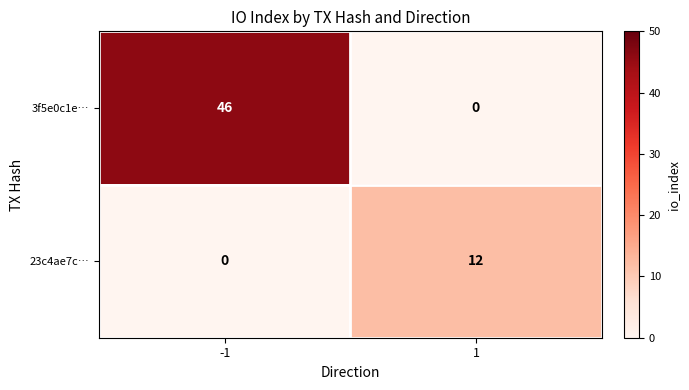

What is the difference between the 23c4ae7c… values at -1 and 1?

12